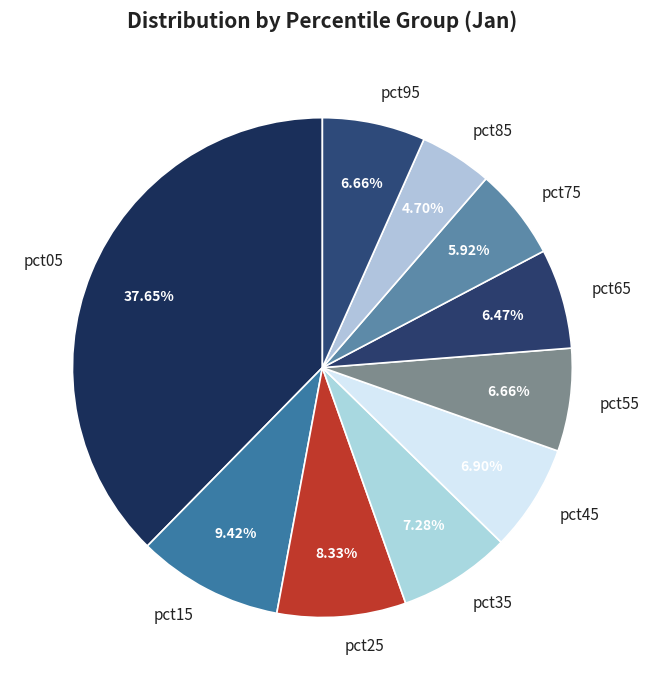

What is the total percentage of pct05 and pct65?

44.1%